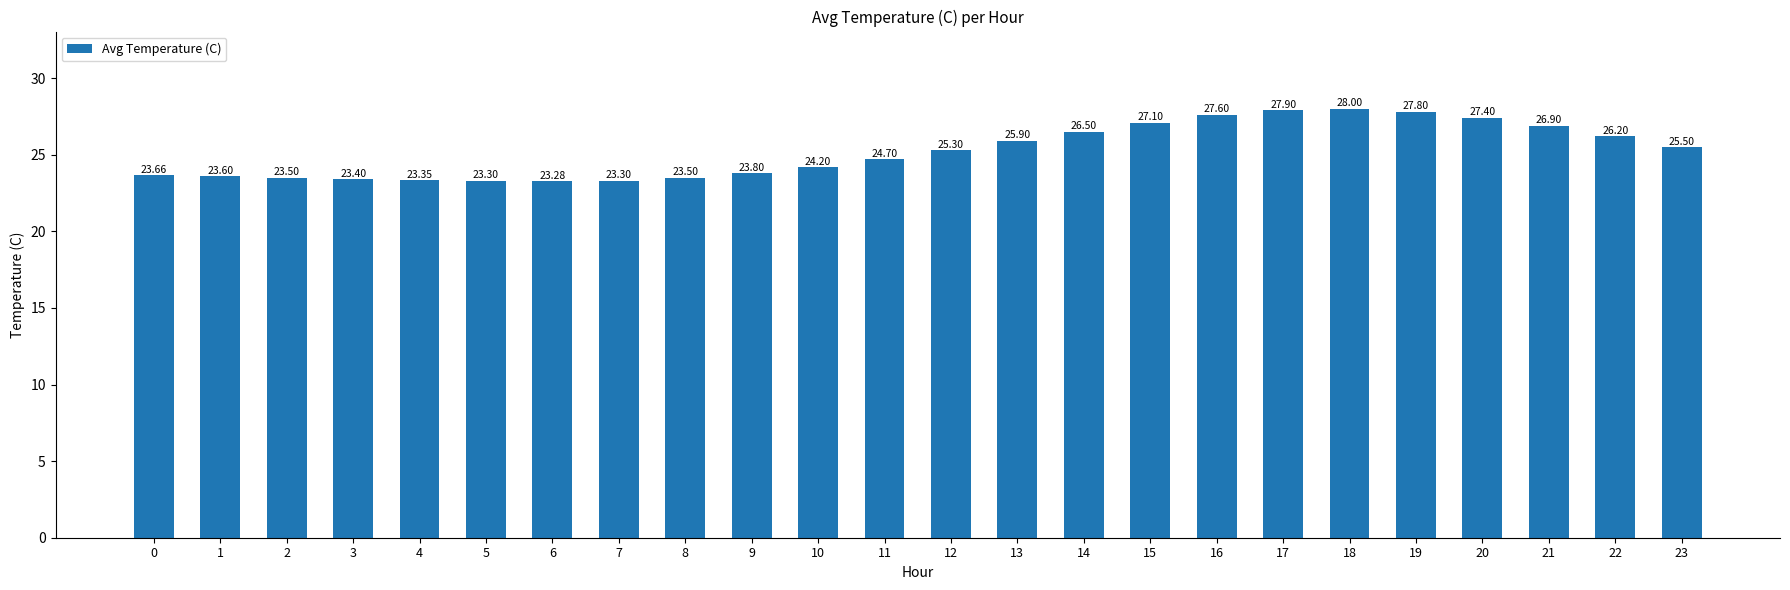

What is the difference between the maximum and second lowest values?

4.7